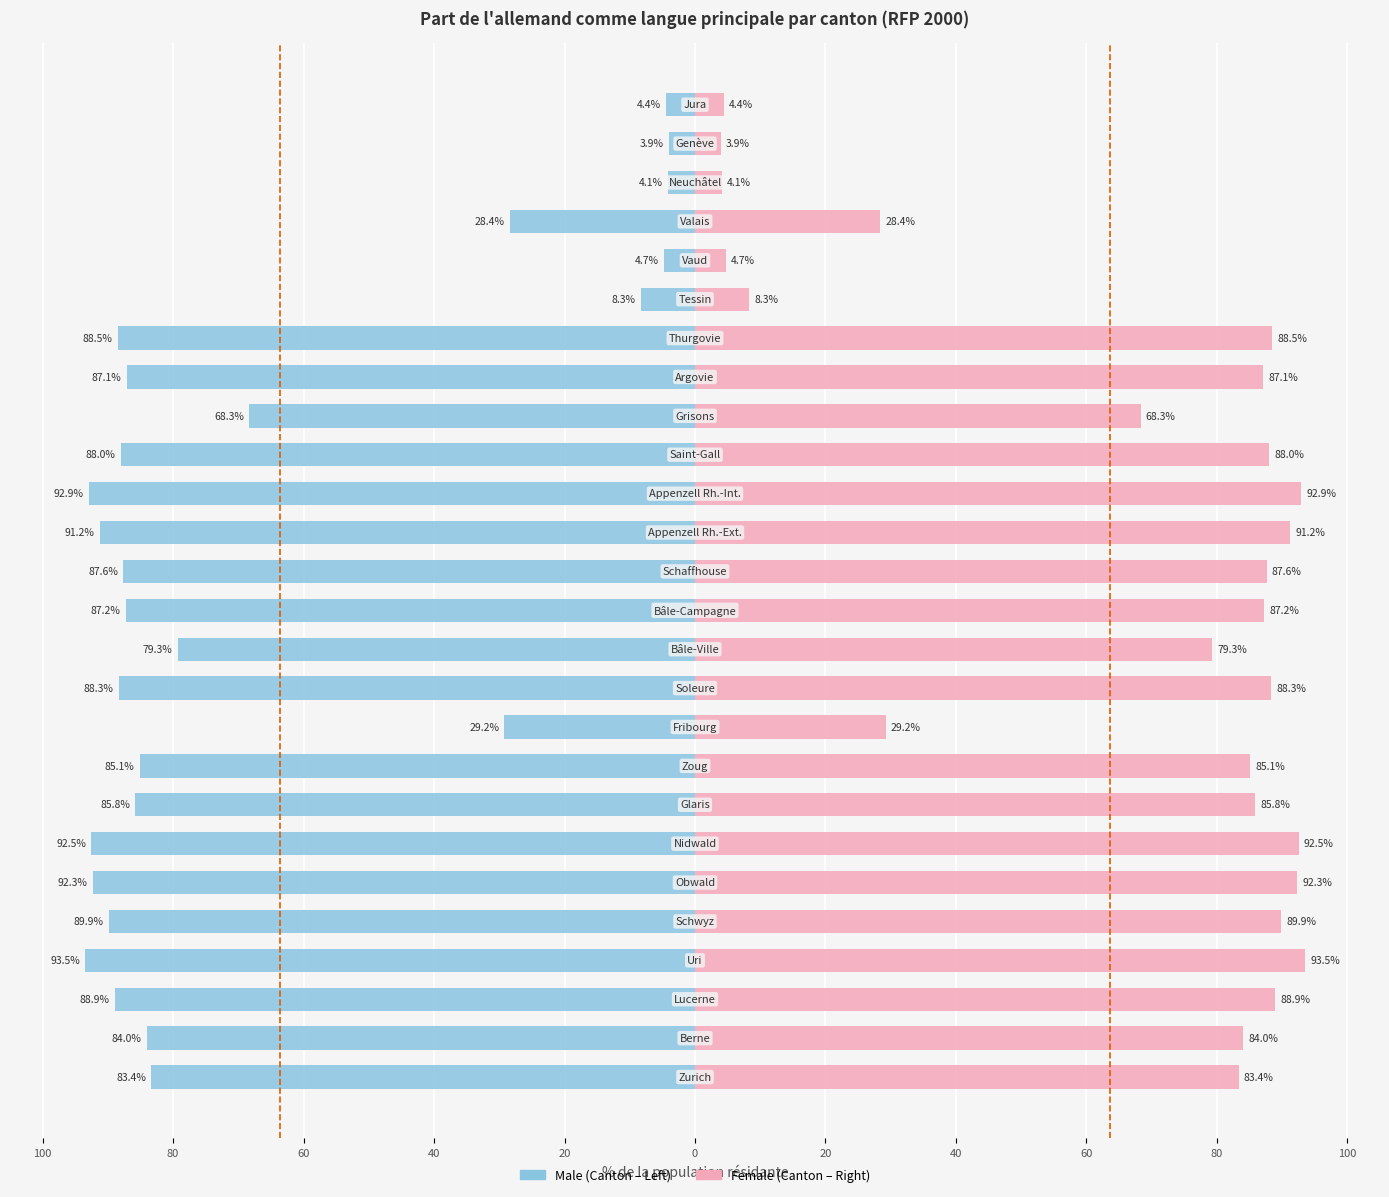

How many bars are there in total?

52